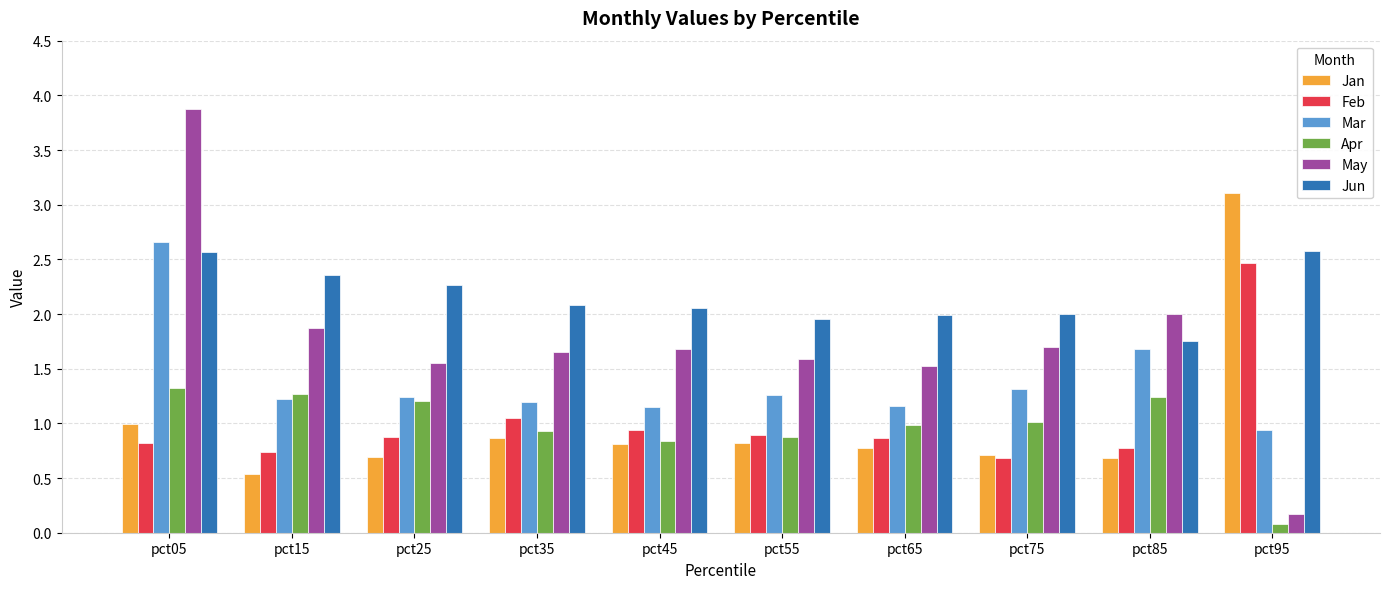

What is the difference between the highest and lowest values at pct85?

1.3